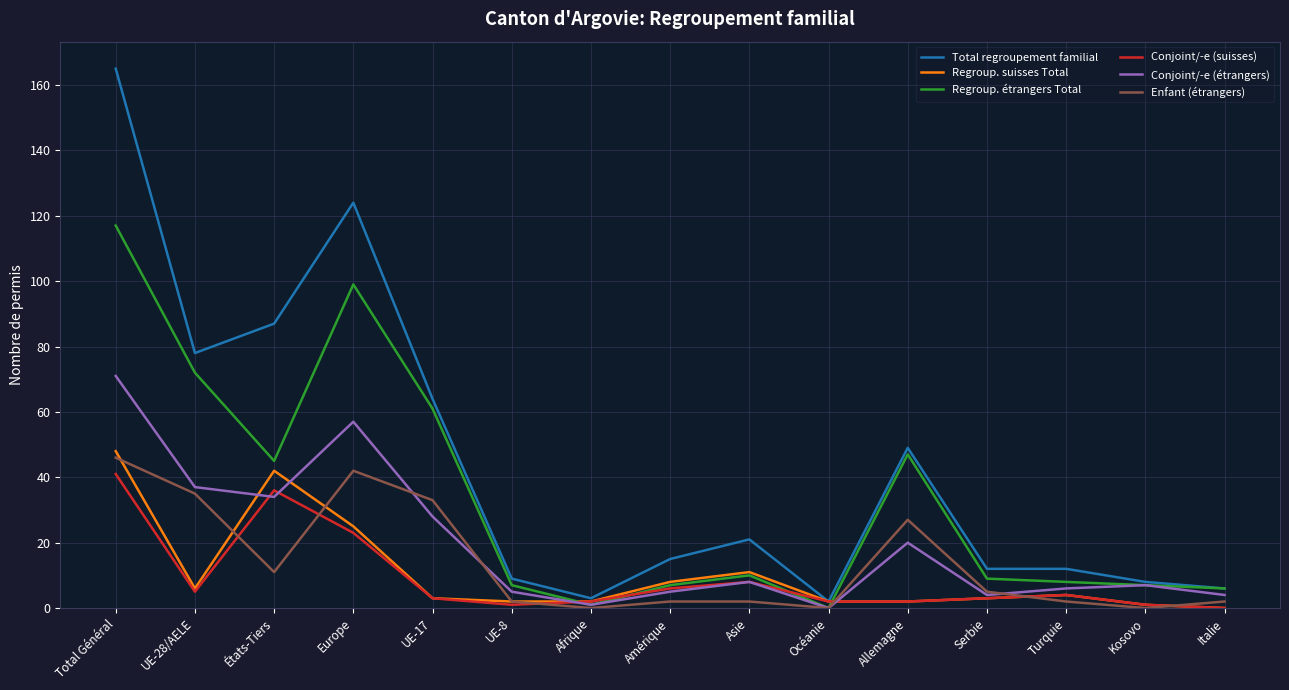

What is the sum of all Enfant (étrangers) values?

209